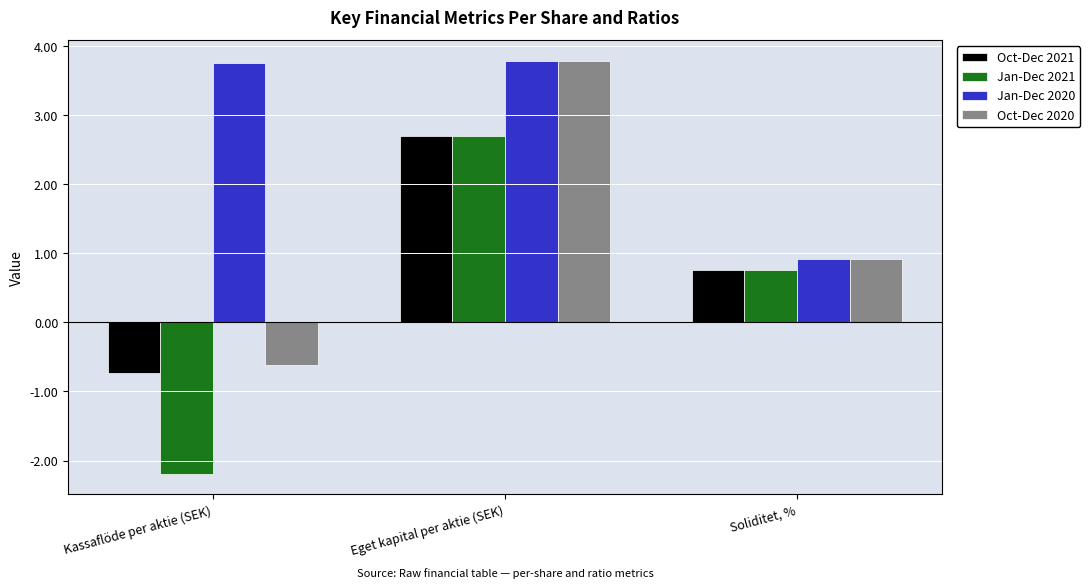

At which category does the chart reach its minimum across all series?

Kassaflöde per aktie (SEK)